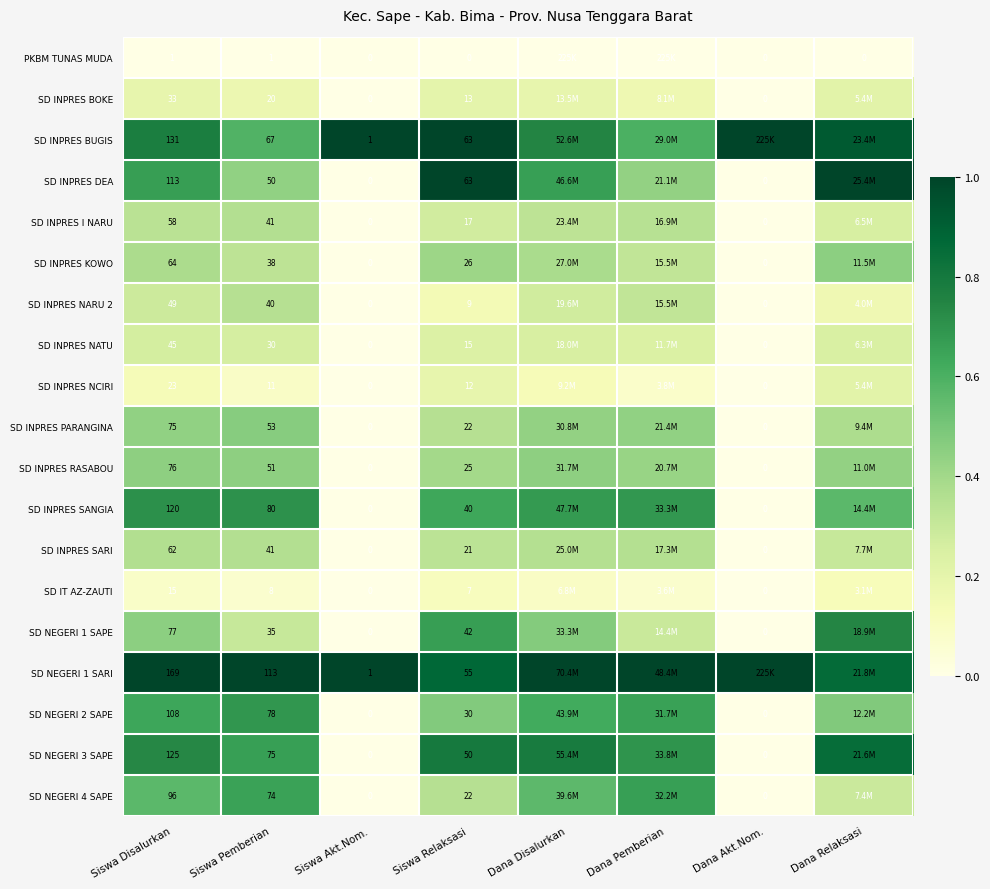

Is the value of PKBM TUNAS MUDA at Dana Akt.Nom. greater than the value of SD NEGERI 3 SAPE at Siswa Disalurkan?

No